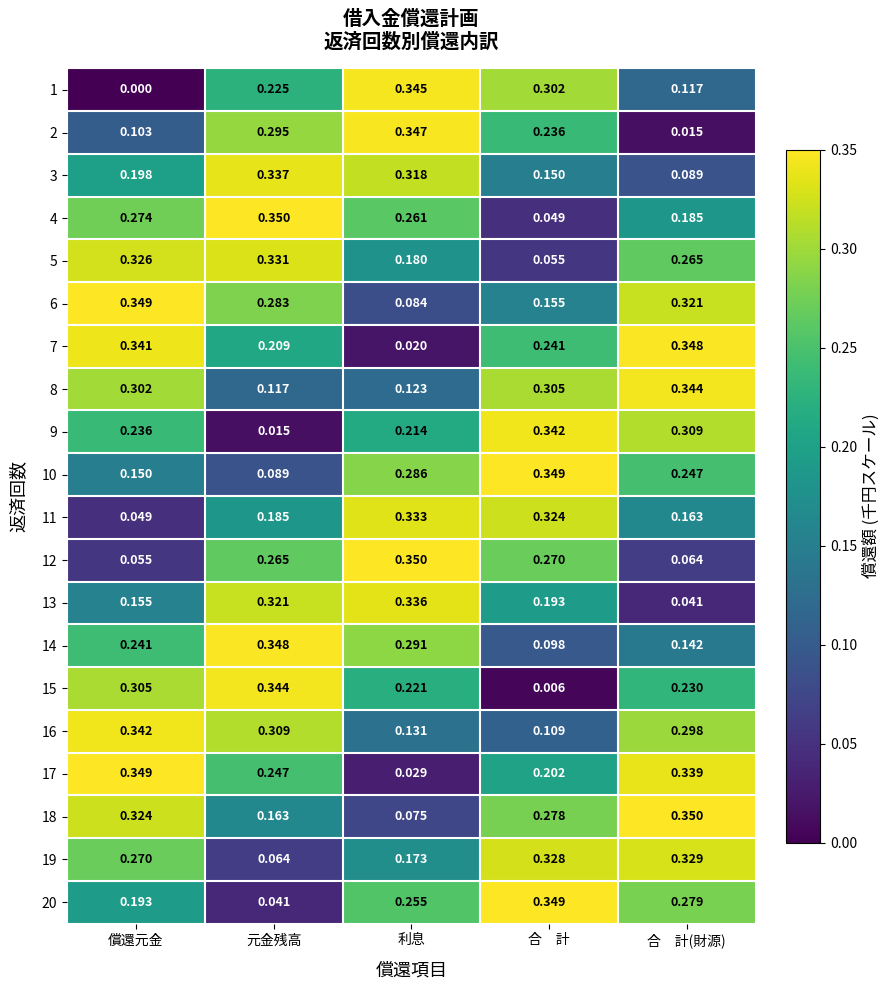

Which series has the widest spread of values?

1